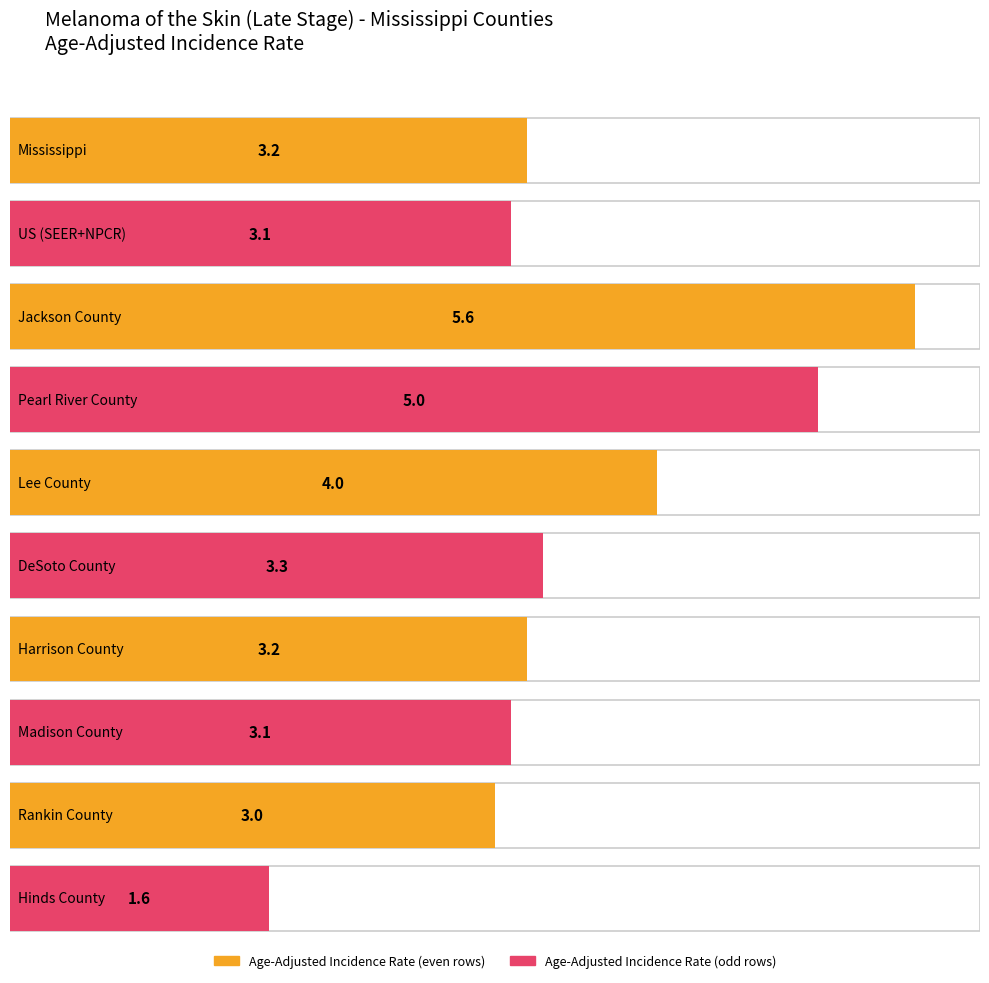

At which category does the chart reach its minimum across all series?

Hinds County